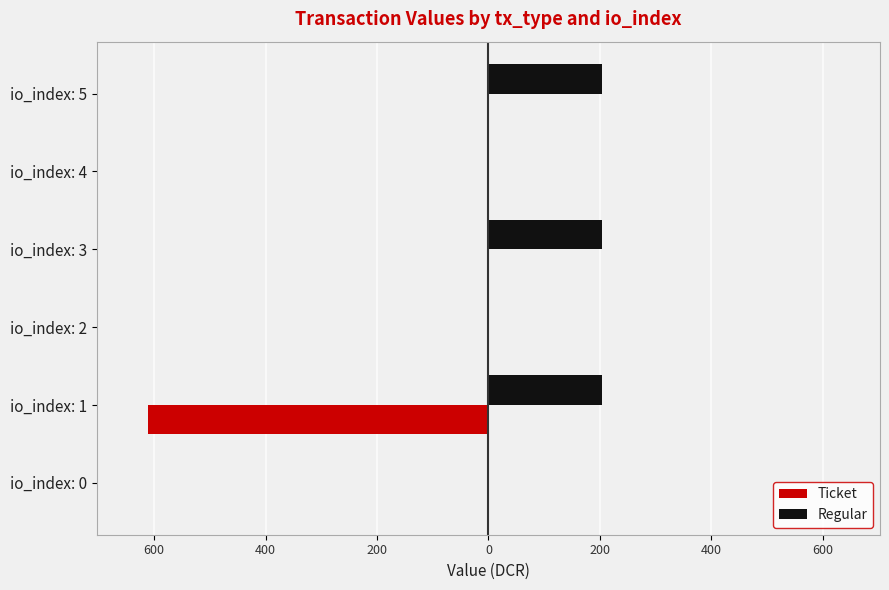

What is the difference between the maximum and minimum values in the Ticket series?

611.1